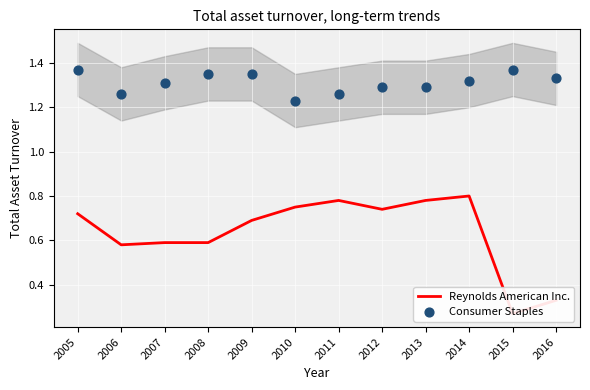

Which series reaches the maximum Y coordinate?

Consumer Staples